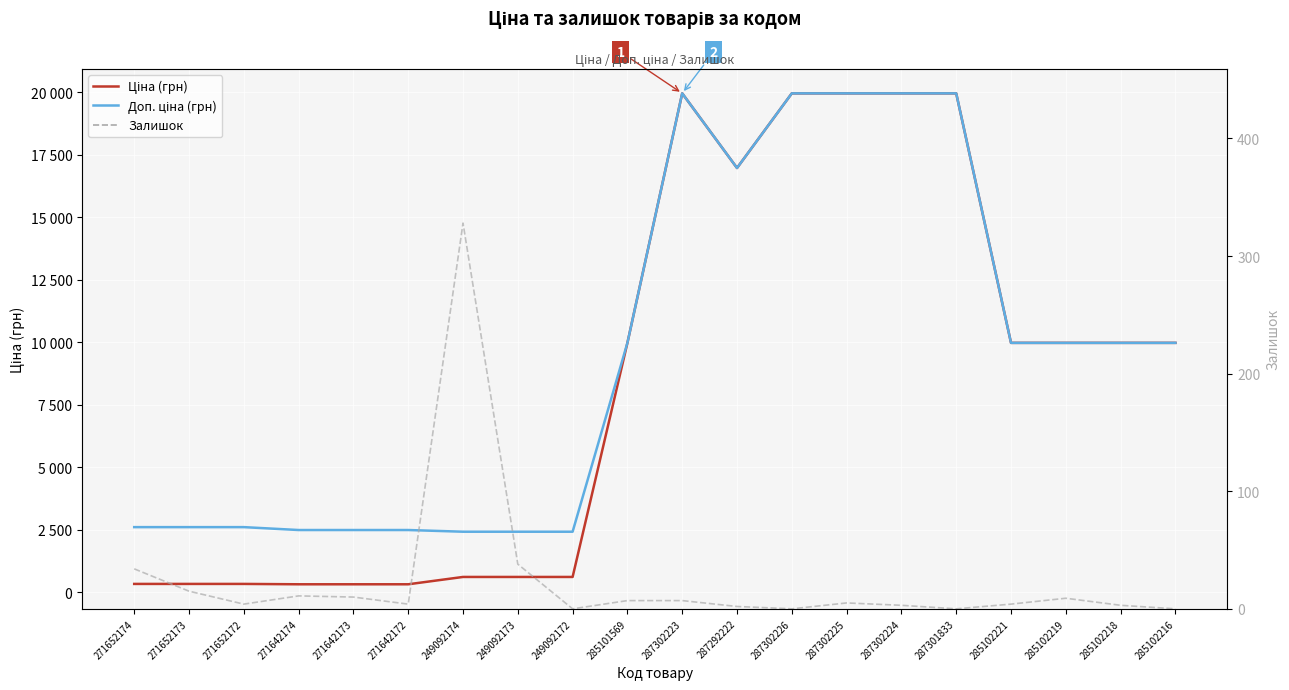

Is this an area chart (filled region under the line)?

No